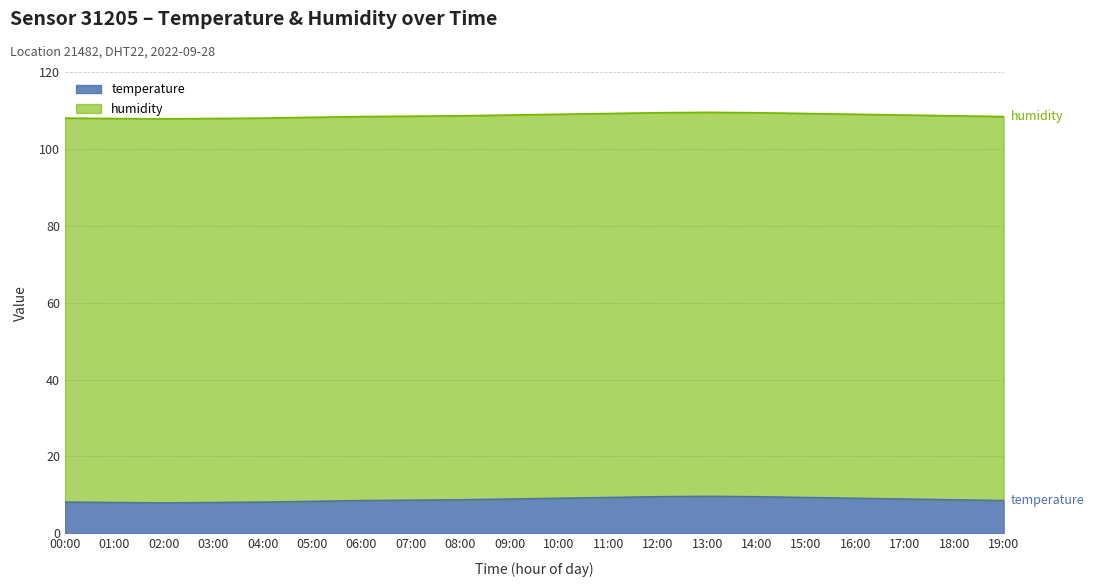

How many lines are shown in the chart?

2